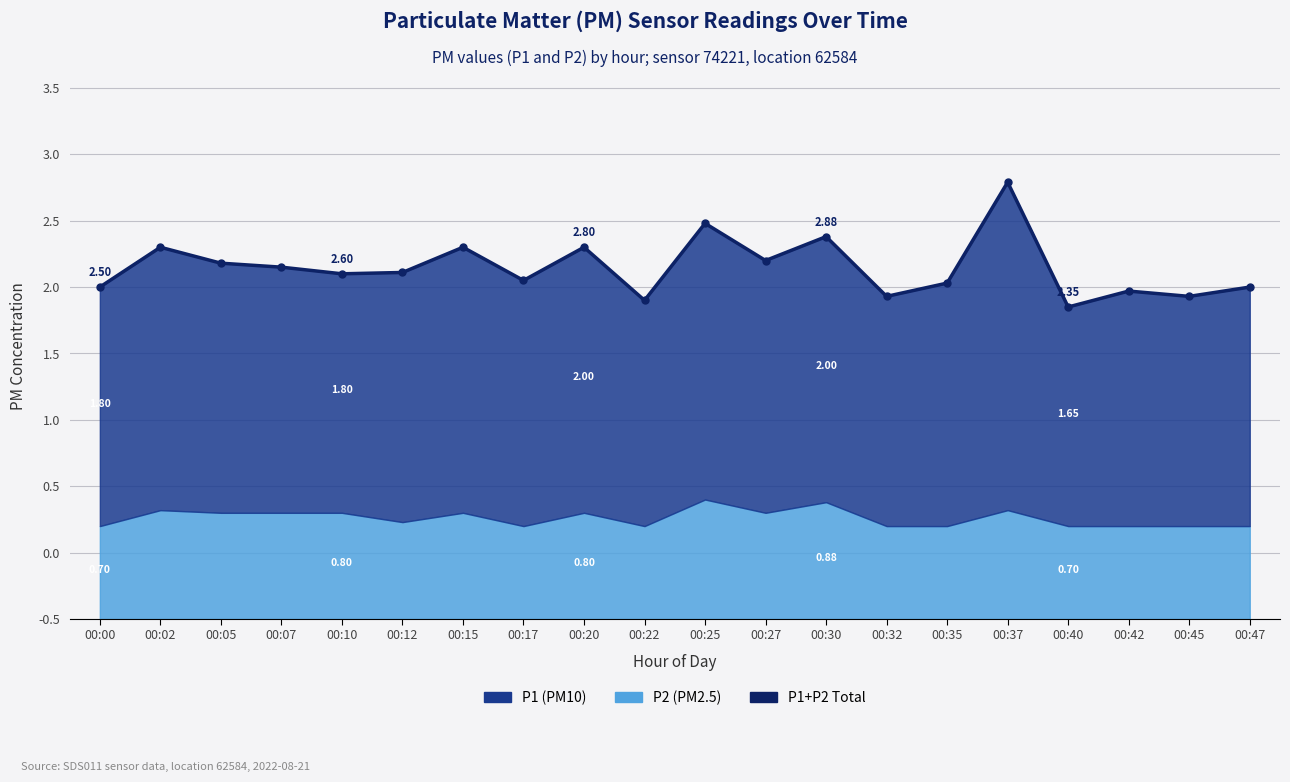

What is the sum of all values?

52.9